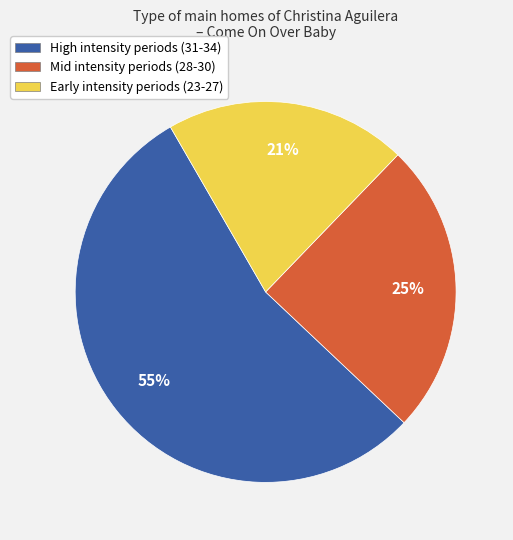

To the nearest percent, what is the average slice percentage?

33%